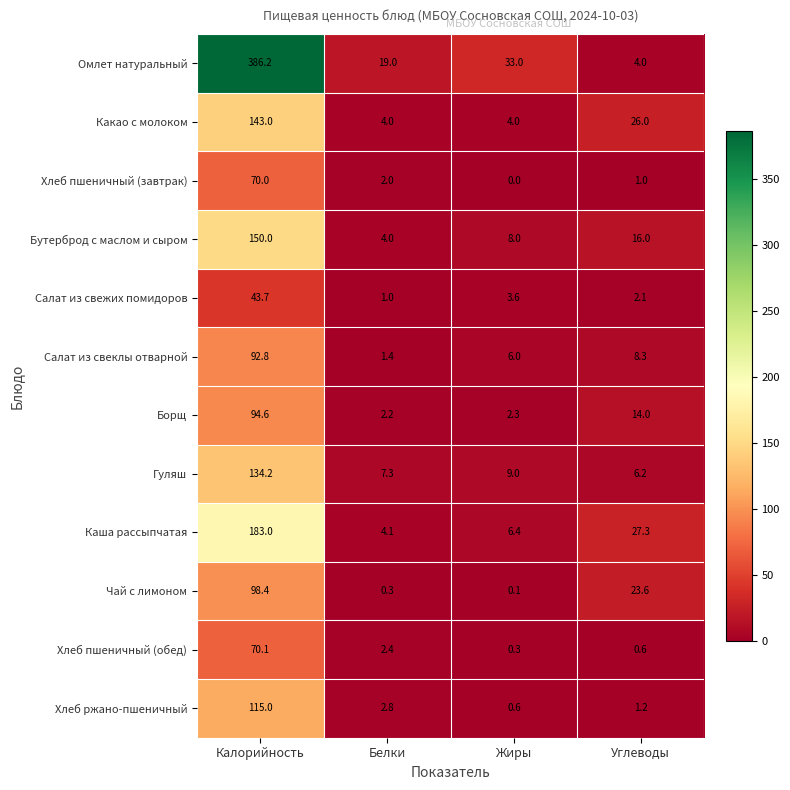

The Какао с молоком series shows 4.0 at Белки. True or false?

True